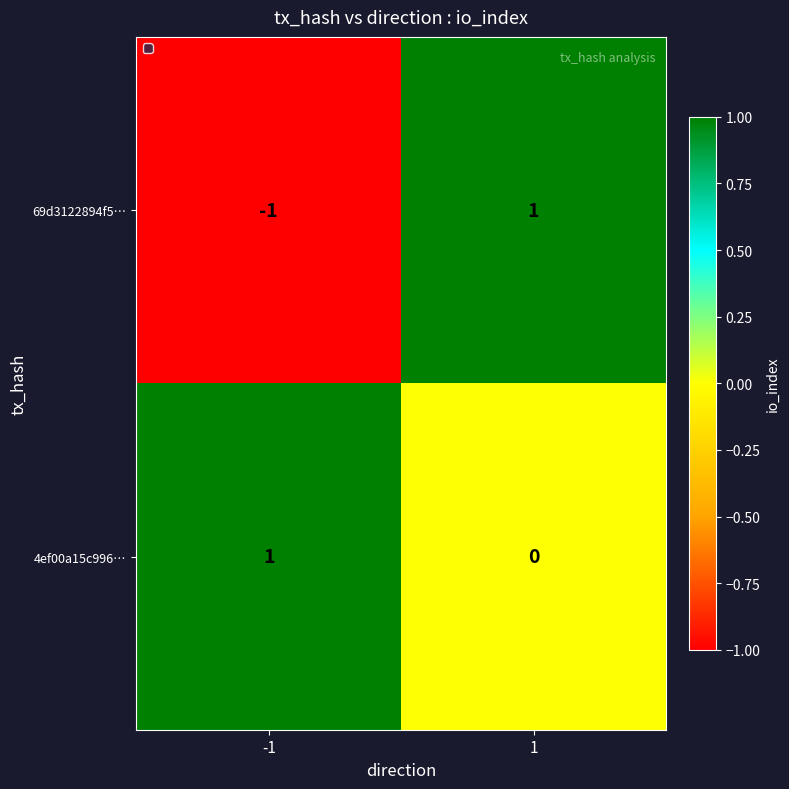

List the series in order of their overall mean, highest first.

4ef00a15c996…, 69d3122894f5…